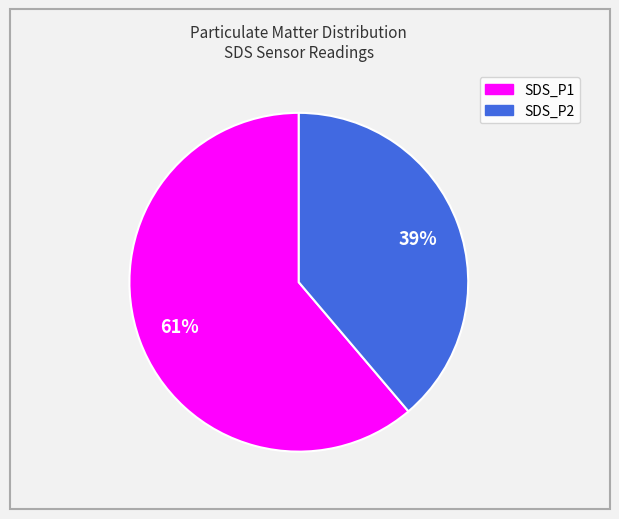

Is it true that SDS_P2 is 39% of the pie?

True